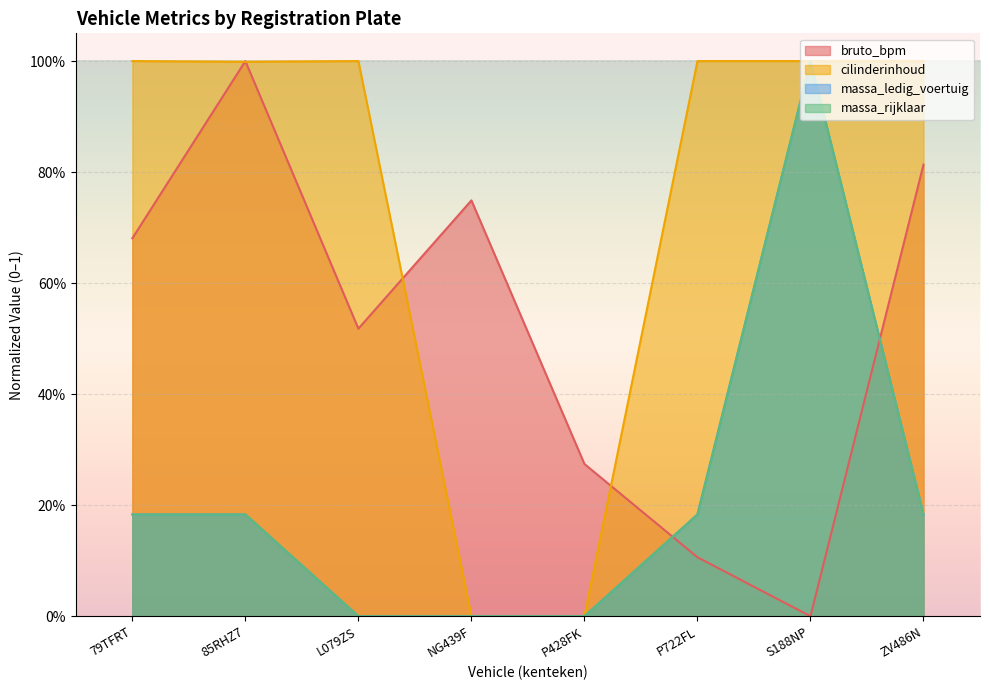

Which series has the widest spread of values?

bruto_bpm